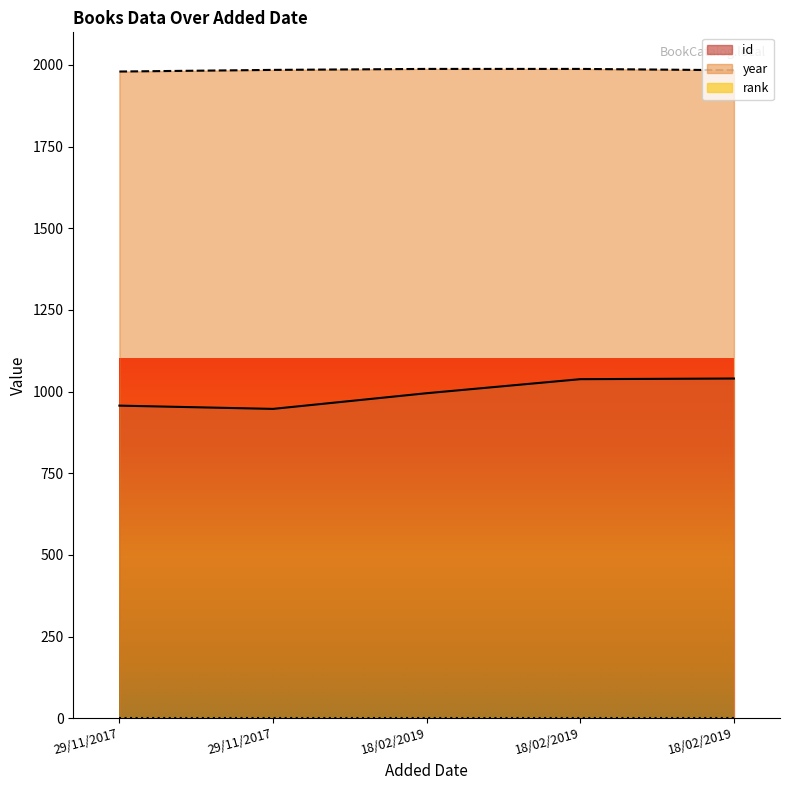

The year series shows 1985 at 29/11/2017. True or false?

True